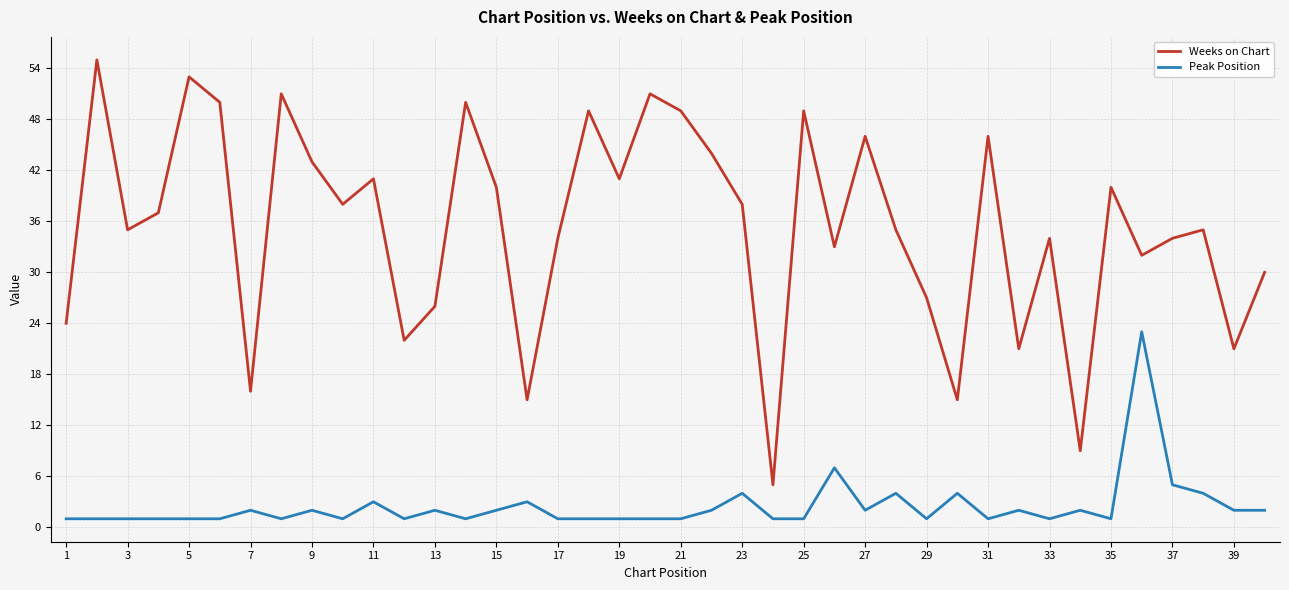

True or false: Weeks on Chart and Peak Position intersect in this chart.

False